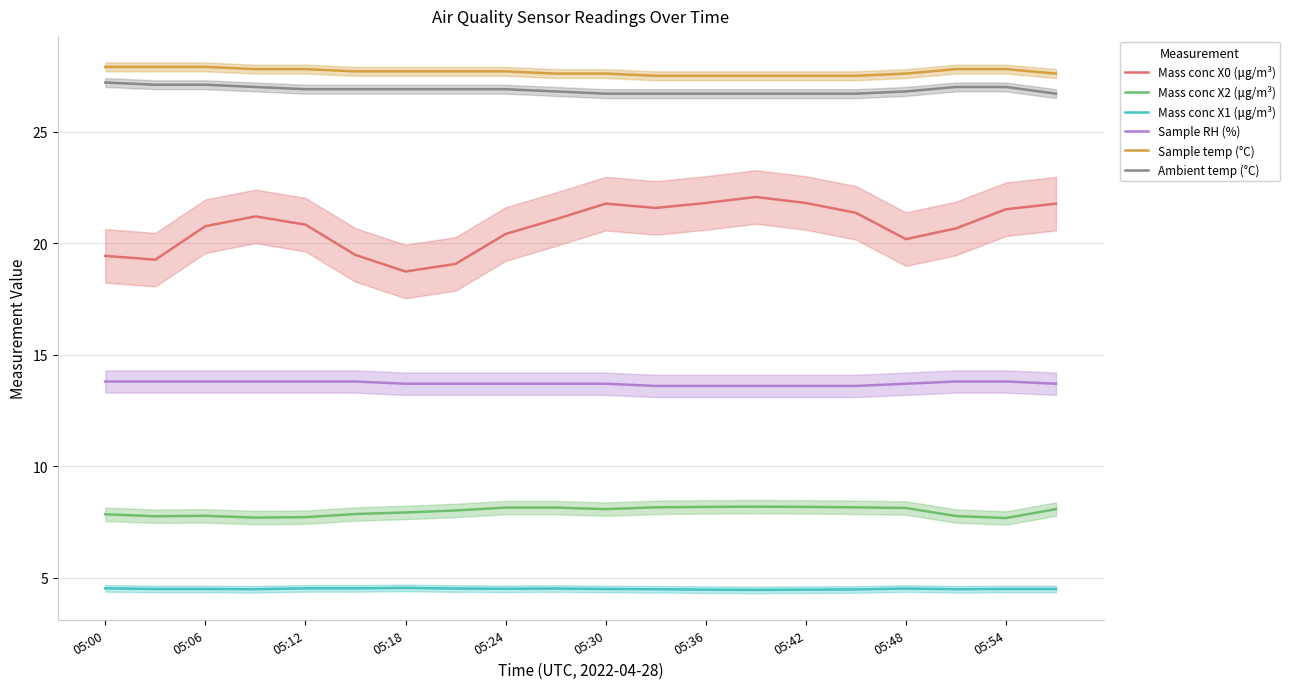

The value of Sample temp (°C) at 05:12 is 9.1. True or false?

False